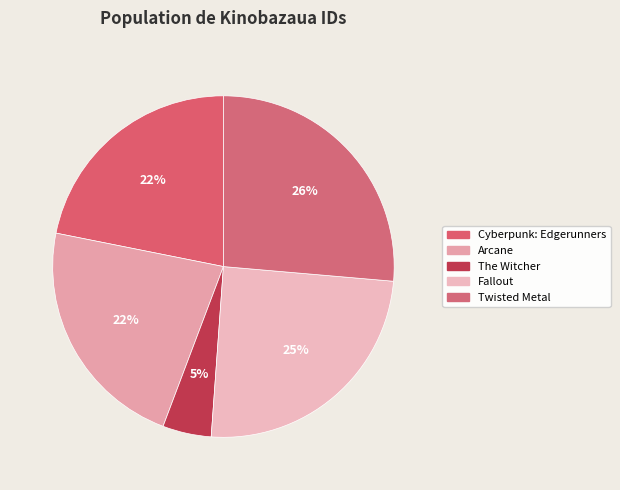

Count the number of slices in the pie.

5